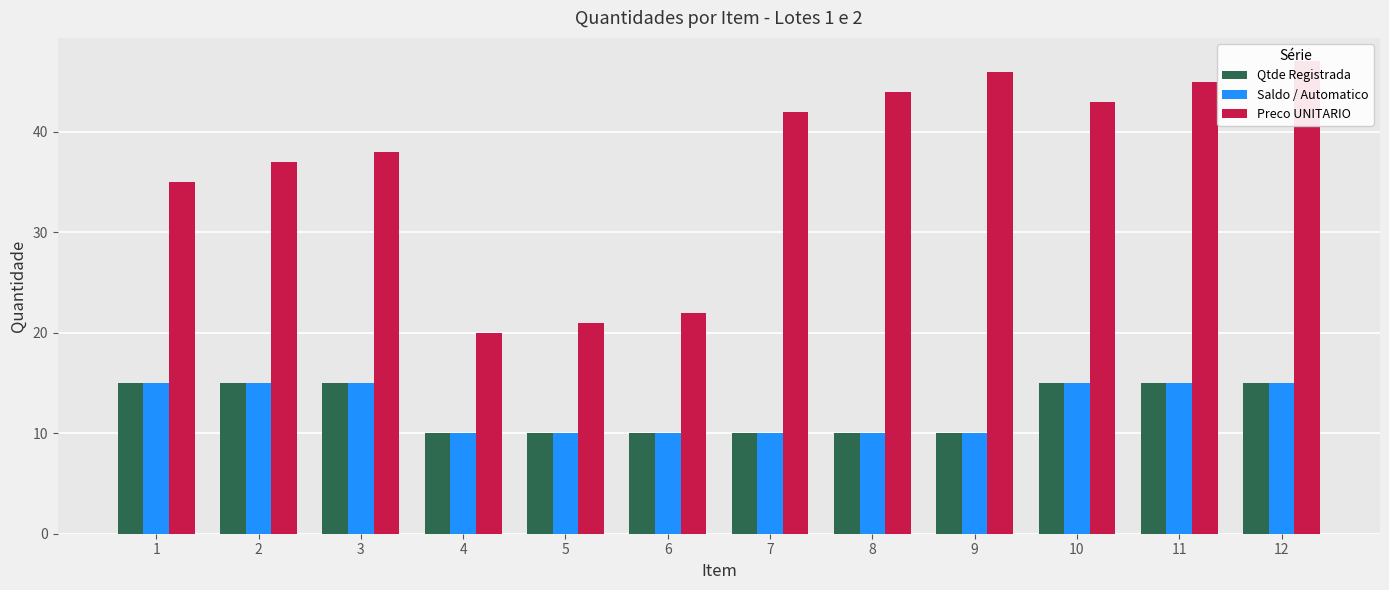

Reading left to right, transcribe all the data shown in this chart.

Qtde Registrada: 1=15	2=15	3=15	4=10	5=10	6=10	7=10	8=10	9=10	10=15	11=15	12=15
Saldo / Automatico: 1=15	2=15	3=15	4=10	5=10	6=10	7=10	8=10	9=10	10=15	11=15	12=15
Preco UNITARIO: 1=35	2=37	3=38	4=20	5=21	6=22	7=42	8=44	9=46	10=43	11=45	12=47